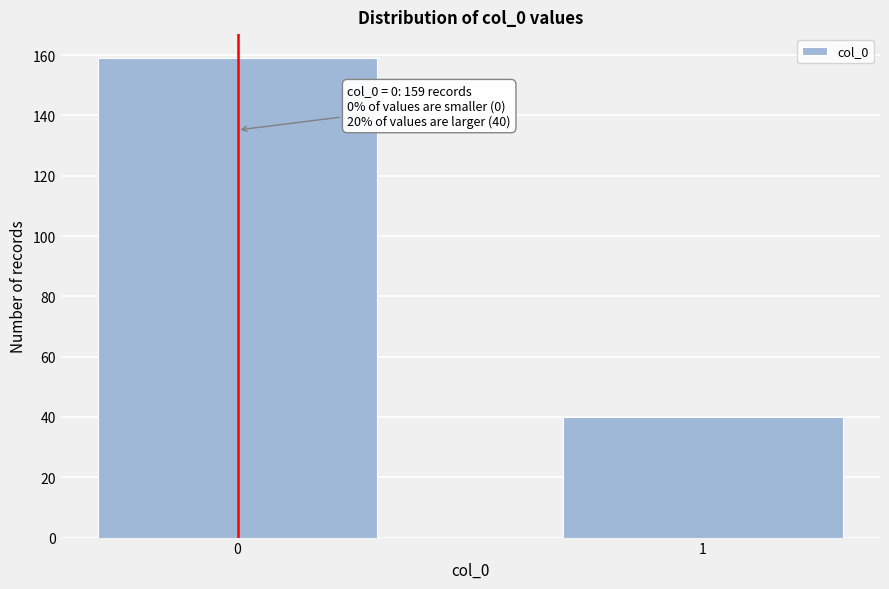

Reading left to right, what are all the values shown in this chart?

159	40